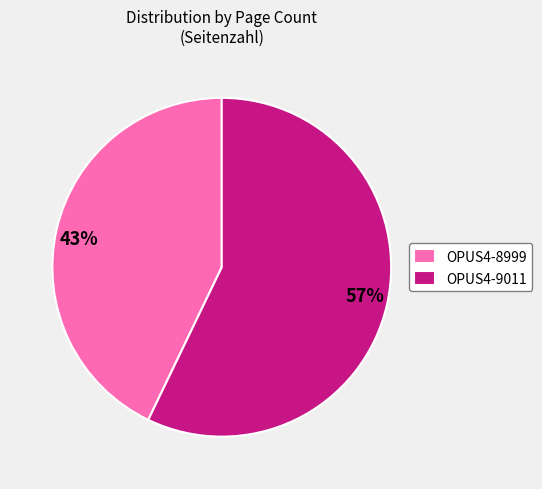

Which slice is the largest?

OPUS4-9011